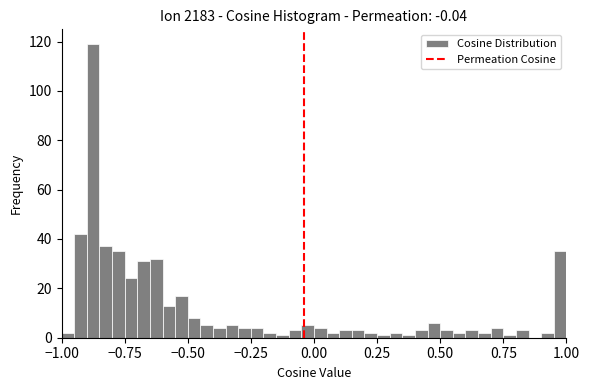

Around what value on the x-axis is the tallest bar? Give the approximate position of its centre, as read against the axis.

-0.85